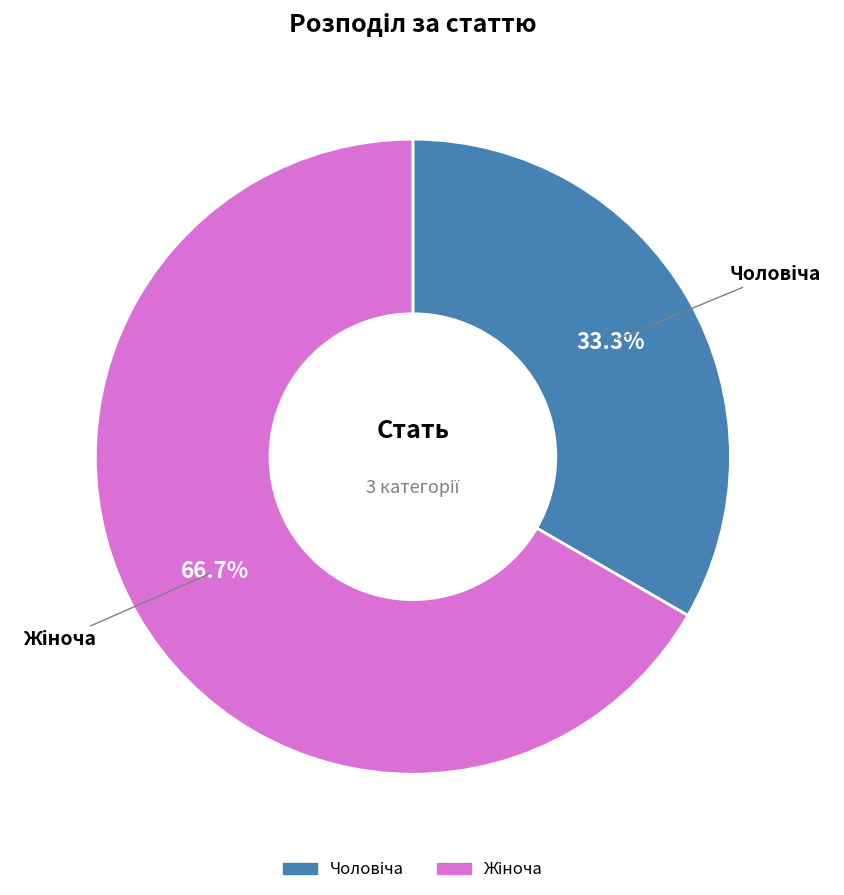

What is the majority slice?

Жіноча